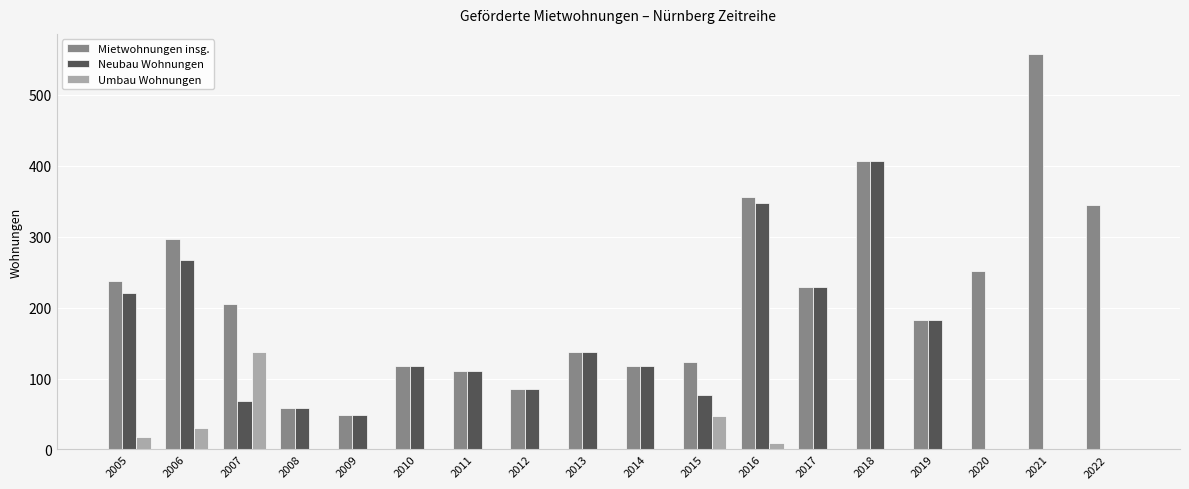

The Neubau Wohnungen series shows 414 at 2006. True or false?

False